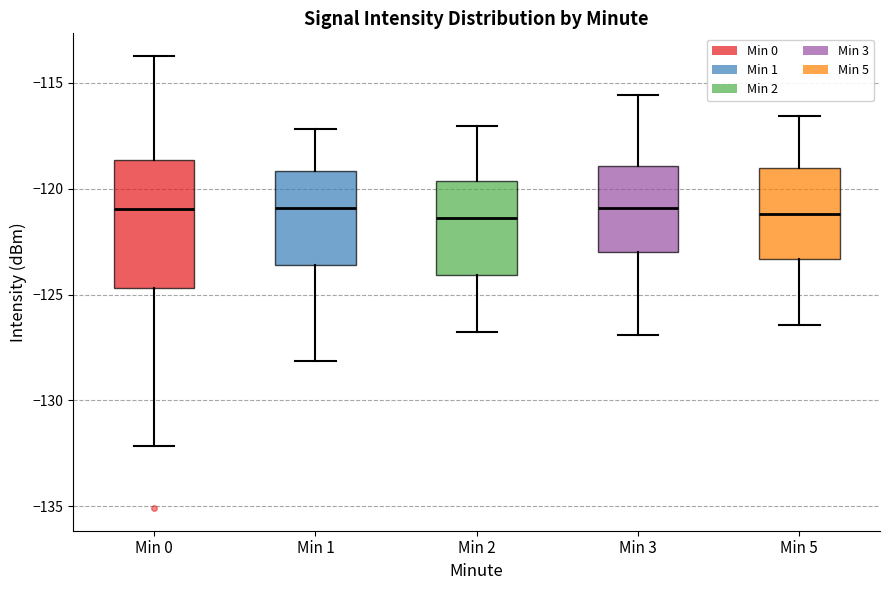

Comparing the boxes themselves (not the whiskers), which one is the tallest?

Min 0